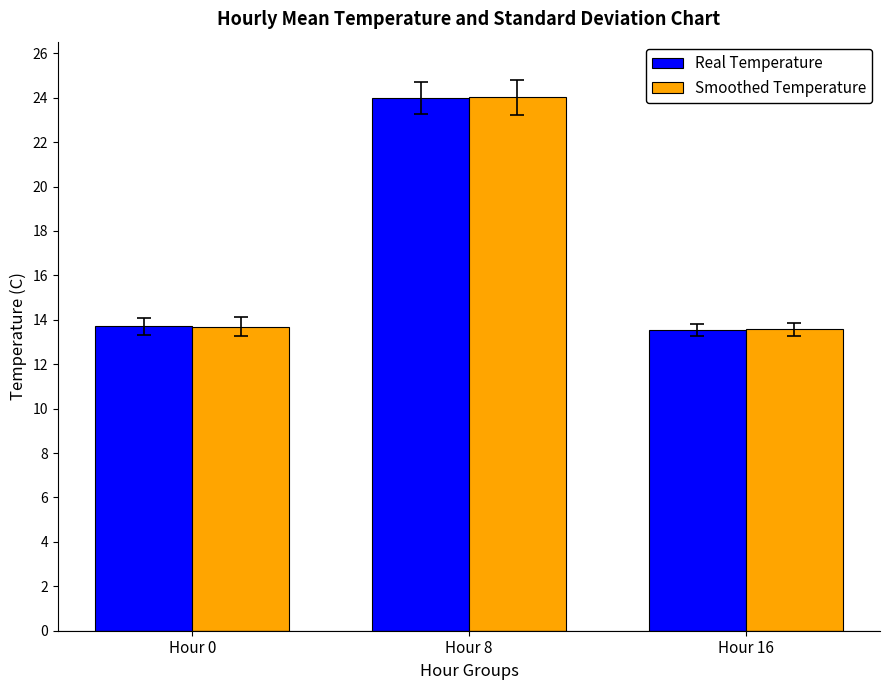

What is the difference between the second highest and minimum values in the Smoothed Temperature series?

0.1